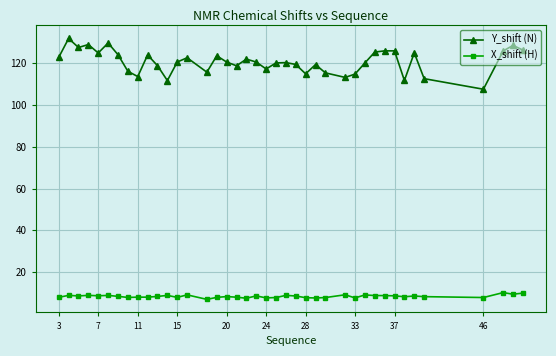

What is the sum of all Y_shift (N) values?

4827.0